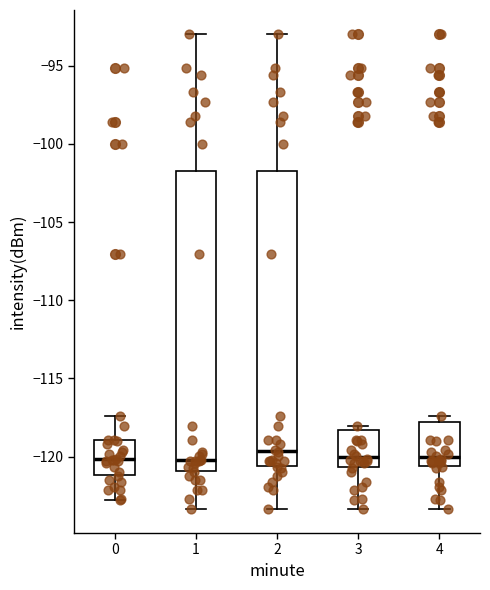

Where does the lower whisker of the box at x = 4 end on the y-axis? The values are not printed on the chart, so give them approximately, as read against the axis.

-123.5